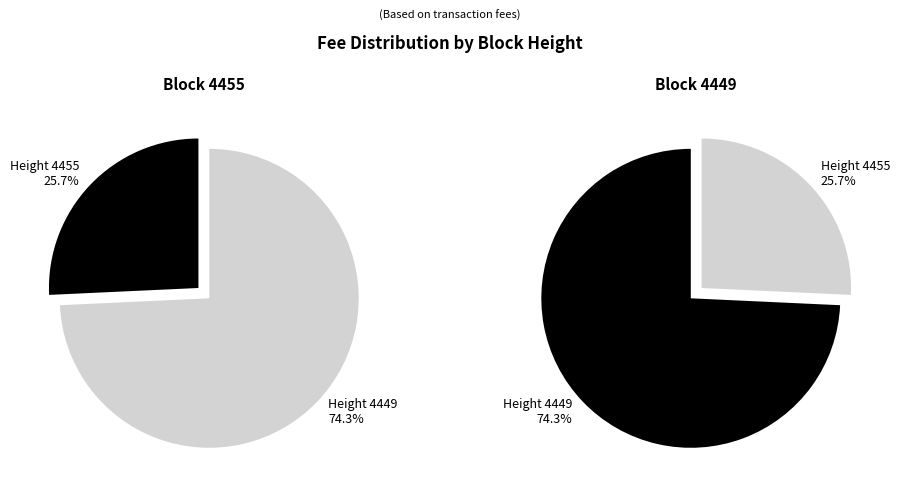

The 4455 slice represents 26% of the pie. True or false?

True